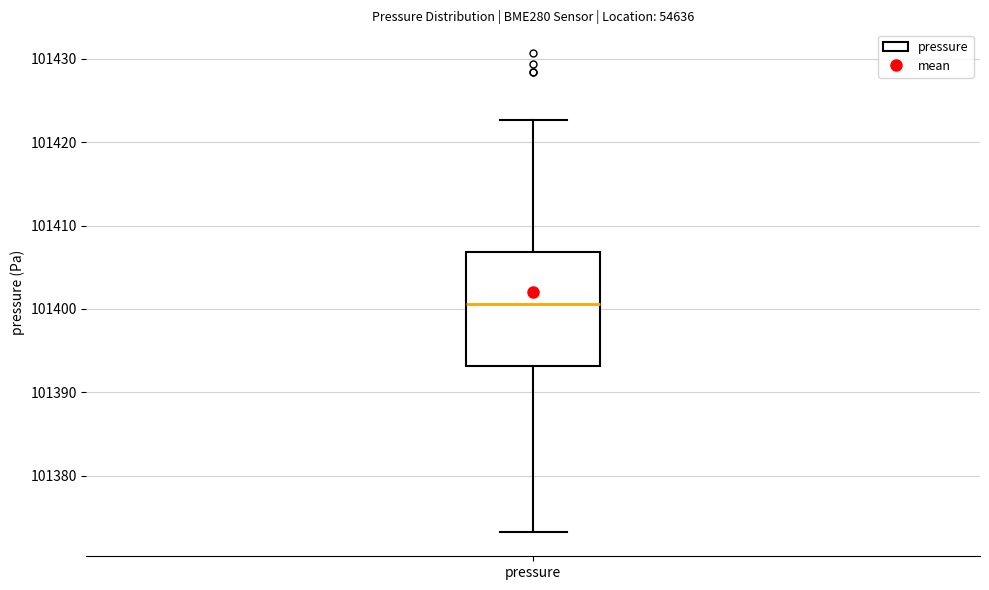

Transcribe this box plot: give where the median line is, the range the box spans, and where the two whiskers end, as read against the y-axis. The values are not printed on the chart, so give them approximately, as read against the axis.

median 101401, box 101393 to 101407, whiskers 101373 to 101423